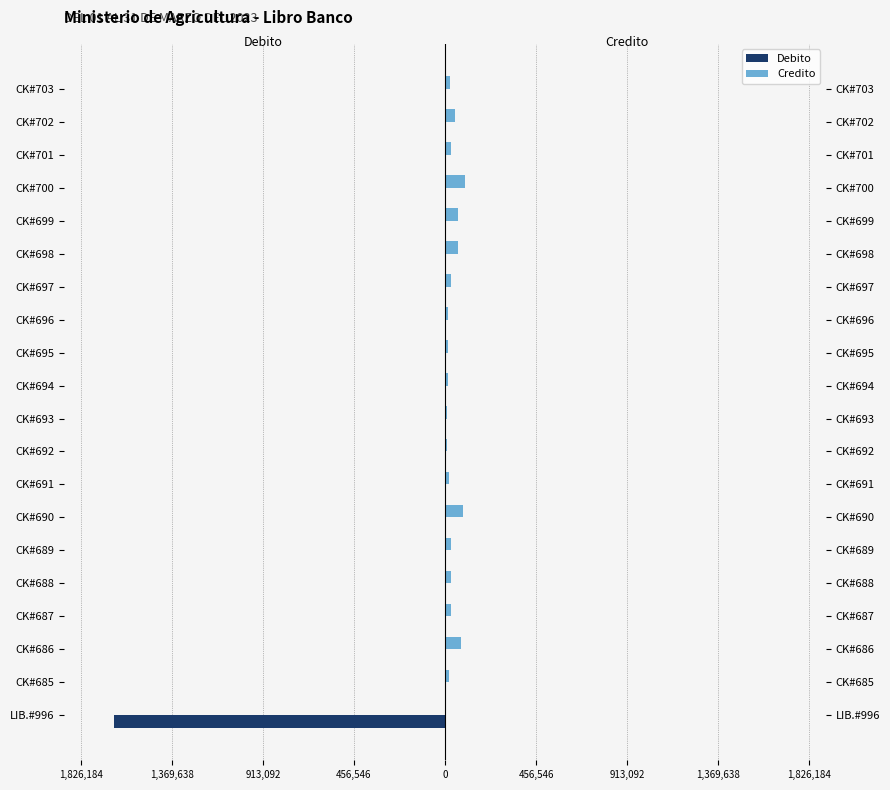

How many values in the Credito series are below 29334?

10